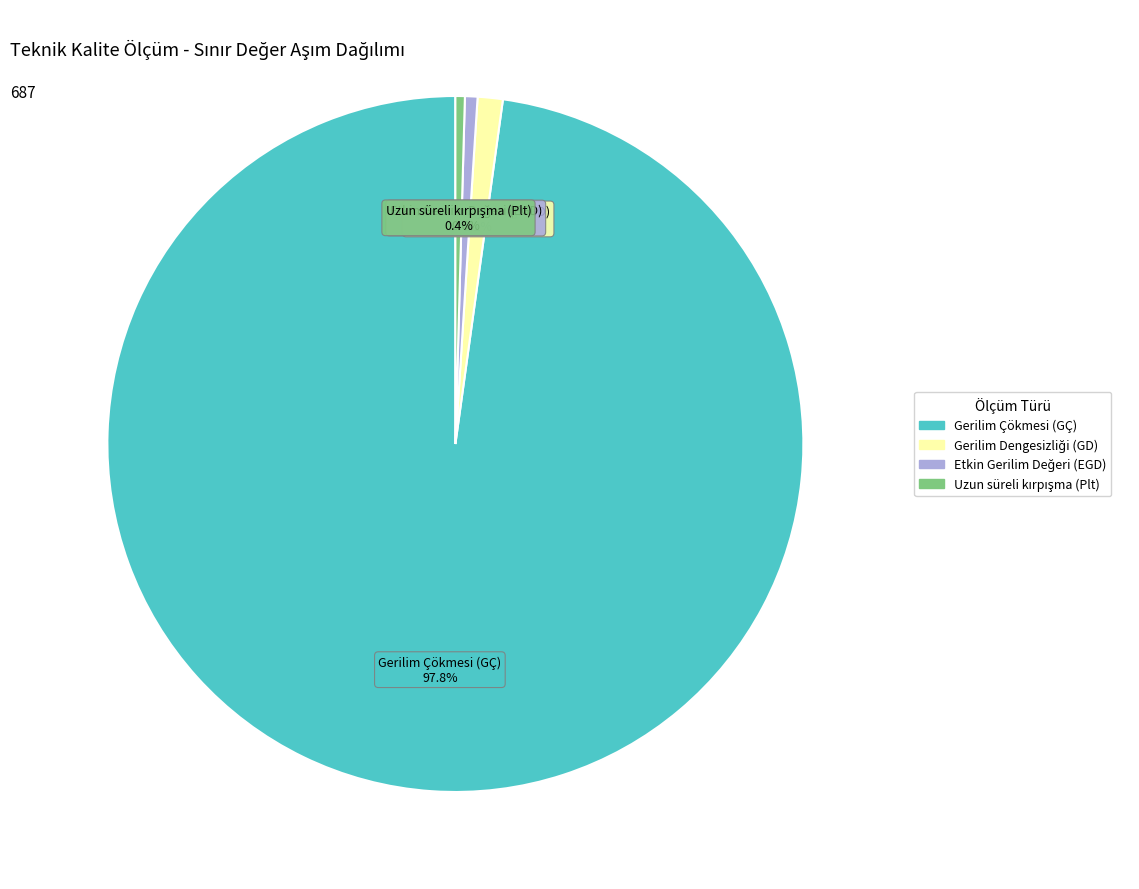

Is there a majority slice in this chart?

Yes